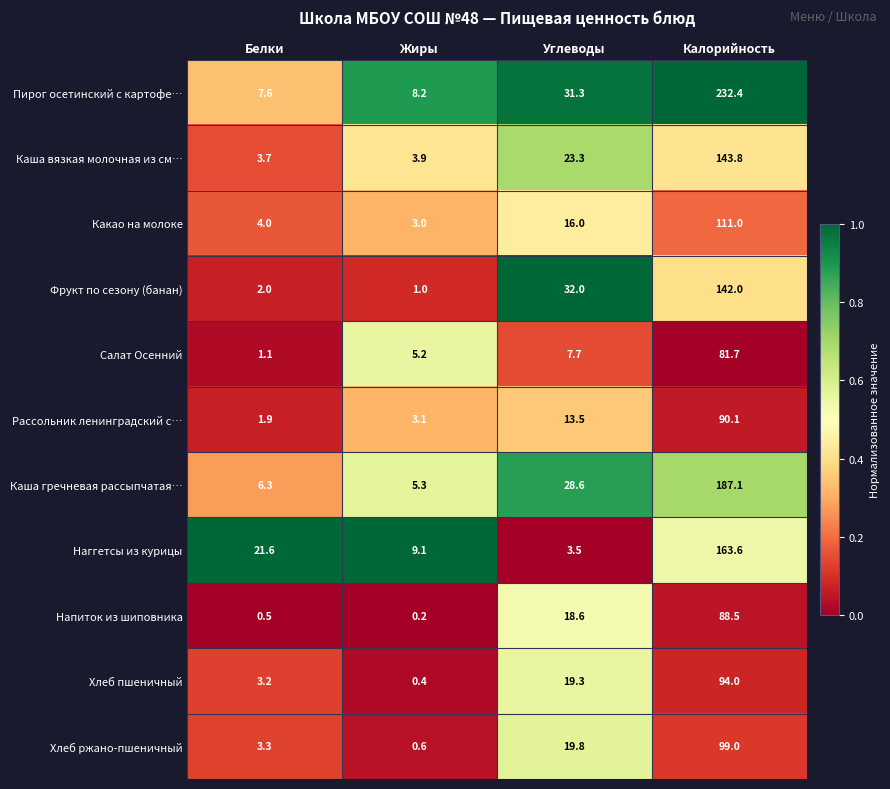

At which label does Пирог осетинский с картофе… reach its peak?

Калорийность